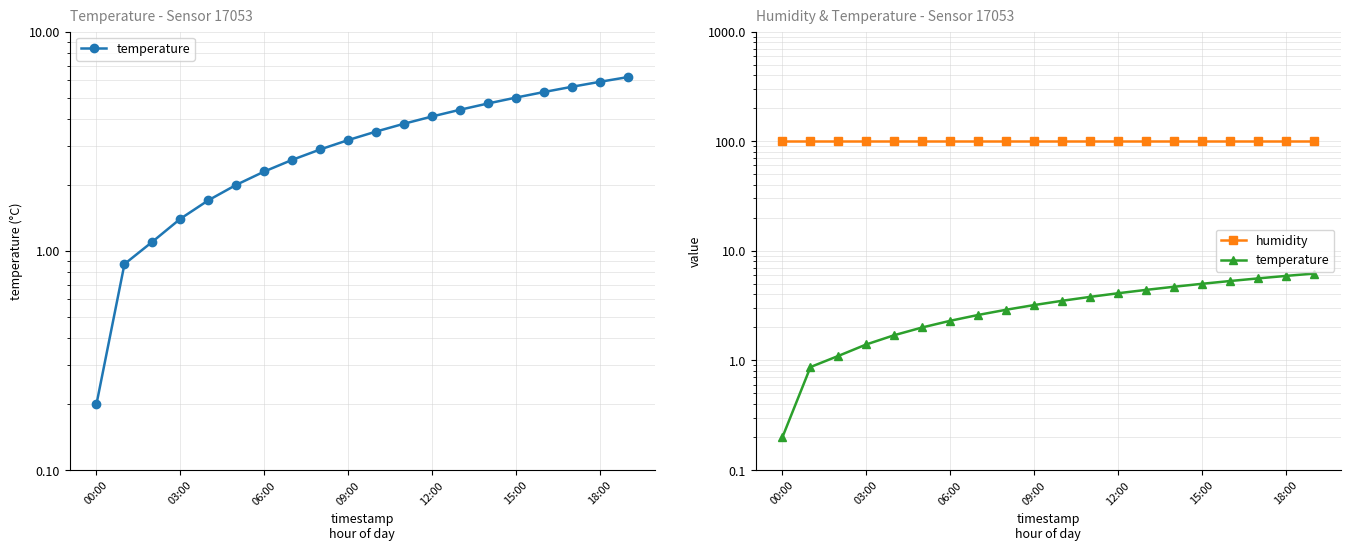

The humidity series shows 38.6 at 09:00. True or false?

False